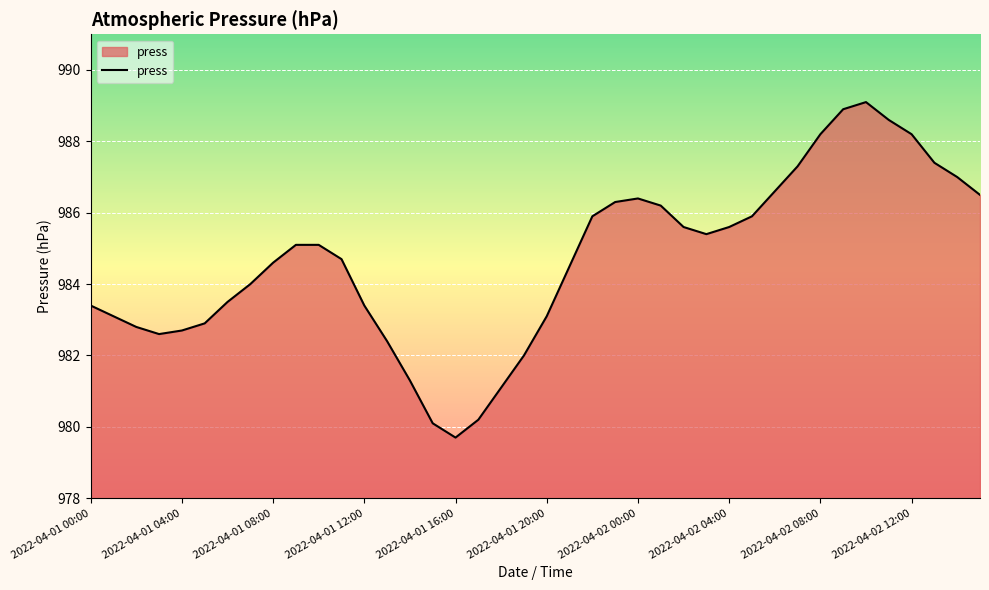

What is the smallest value displayed?

979.7